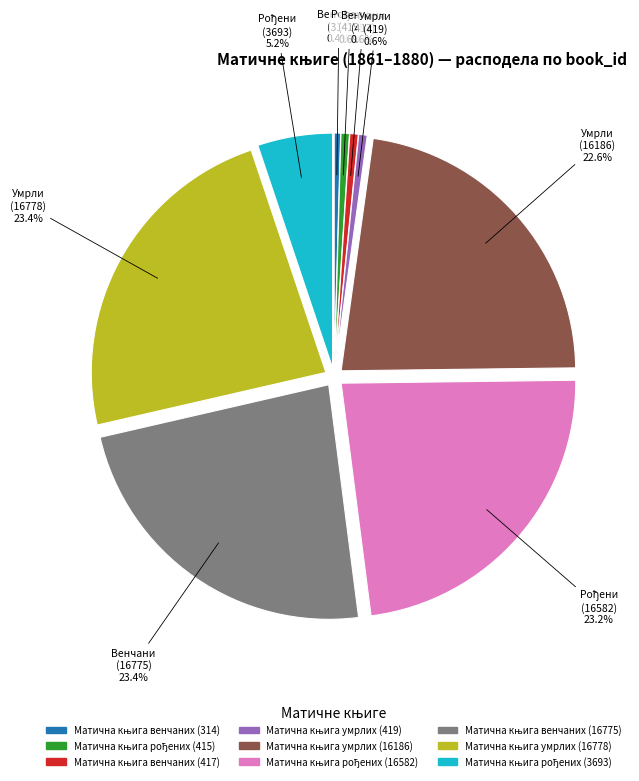

Is there any slice that represents more than half of the pie?

No